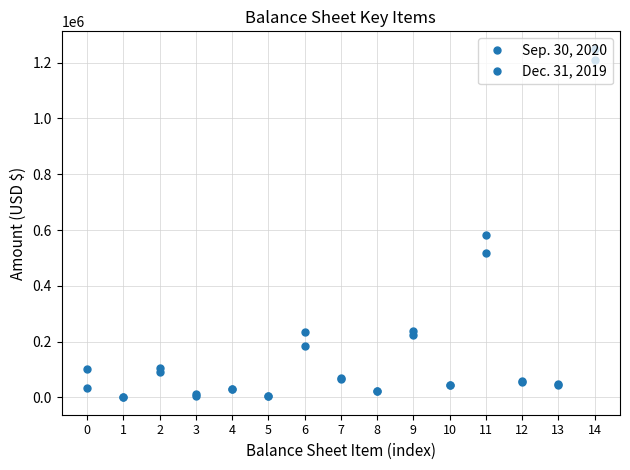

What is the difference between the maximum and minimum values in the Dec. 31, 2019 series?

1249446